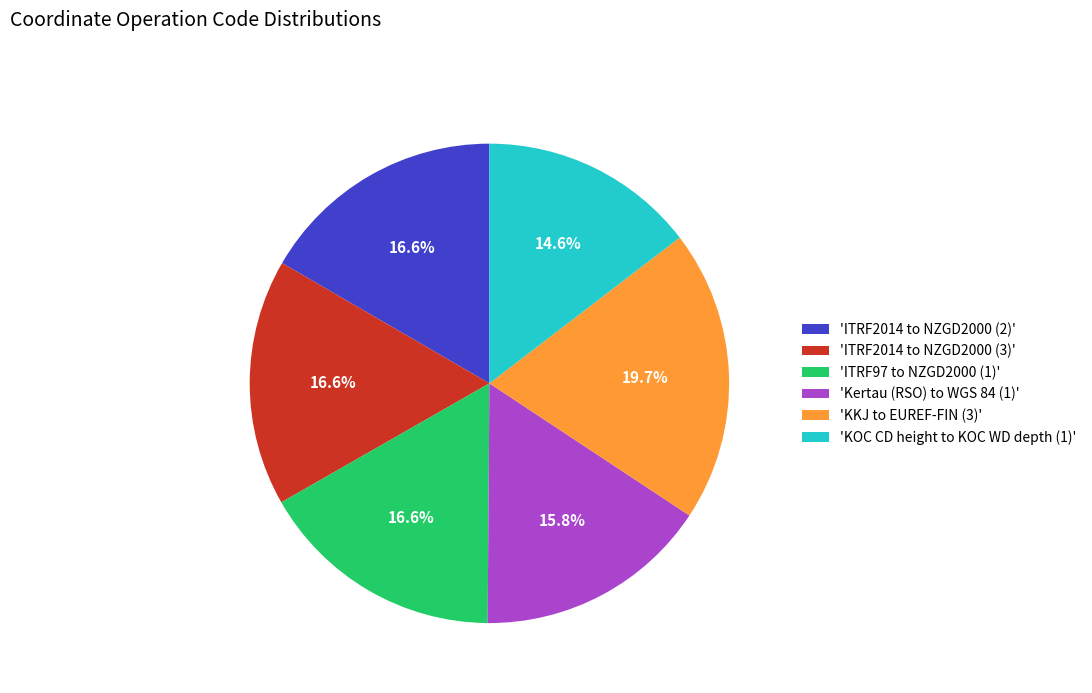

Is there any slice that represents more than half of the pie?

No